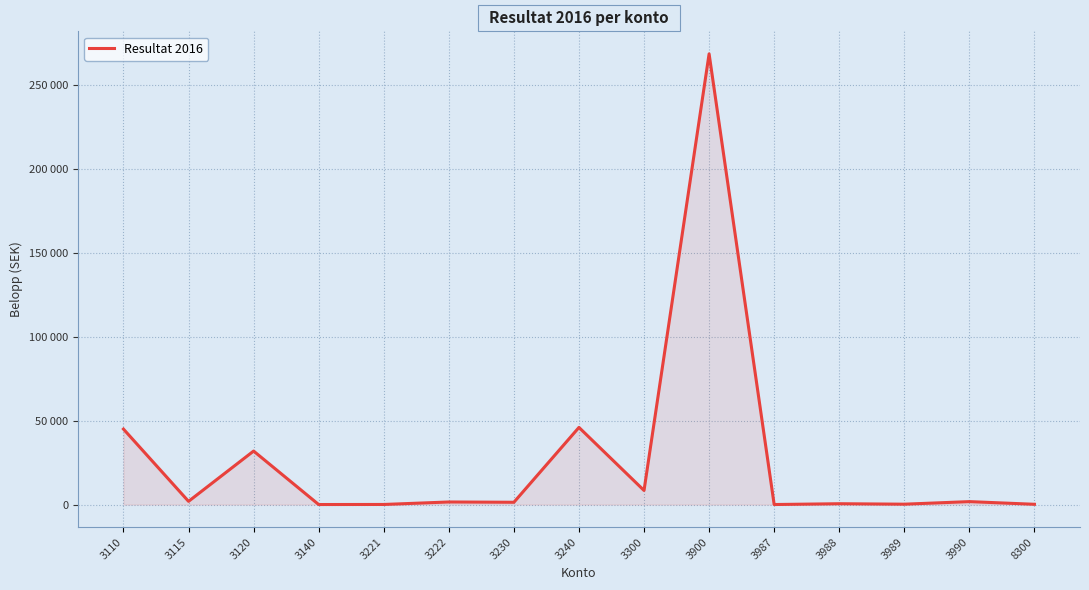

Does the chart display data point markers on the line(s)?

No